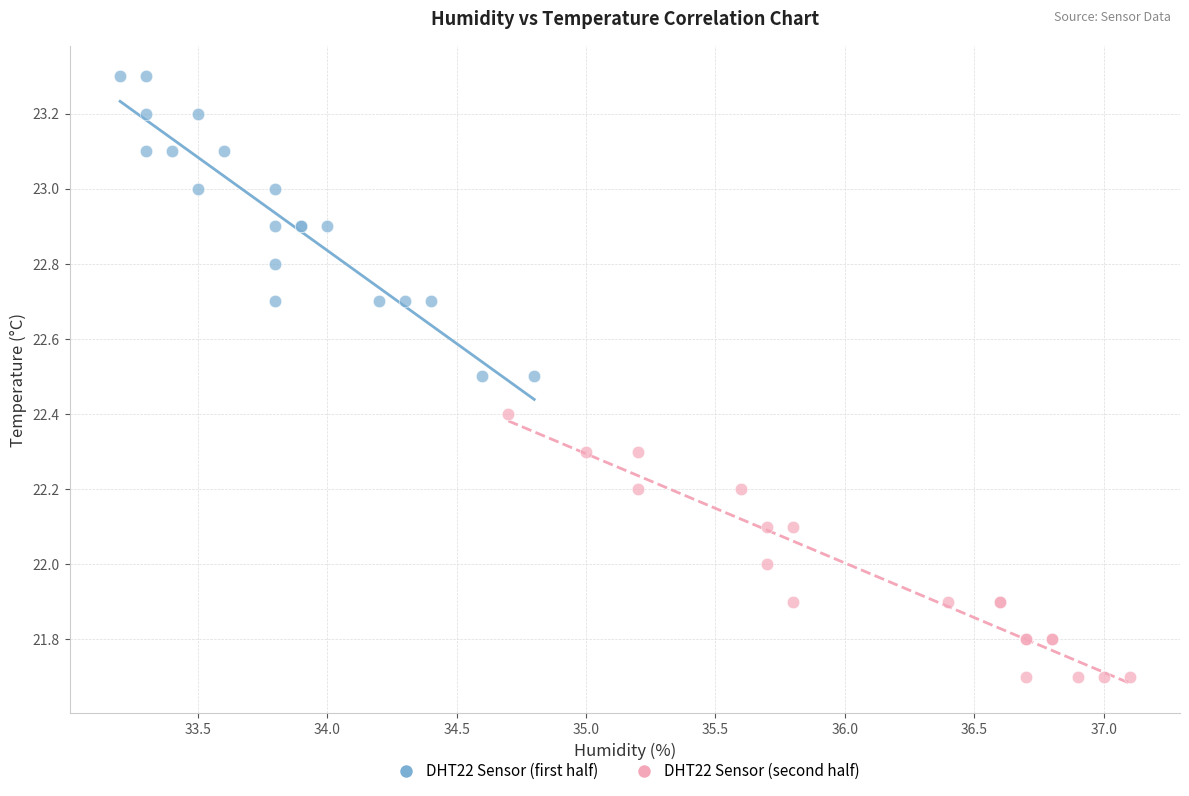

Which series reaches the minimum Y coordinate?

DHT22 Sensor (second half)